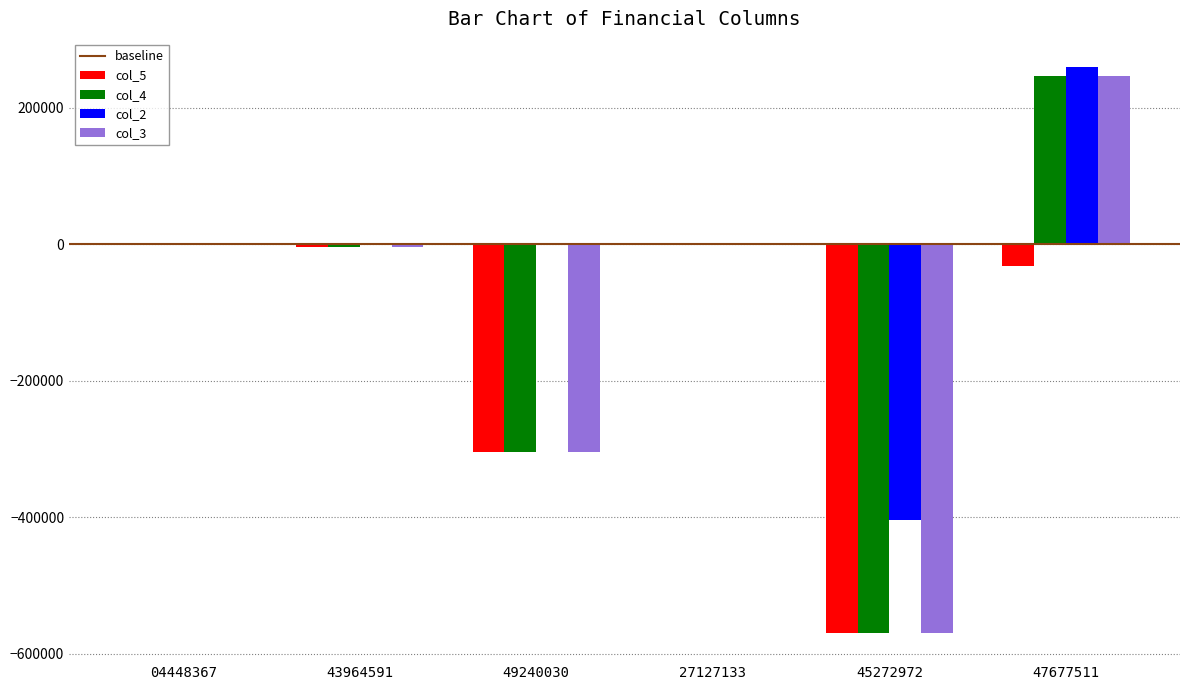

Count the number of data series in this chart.

4